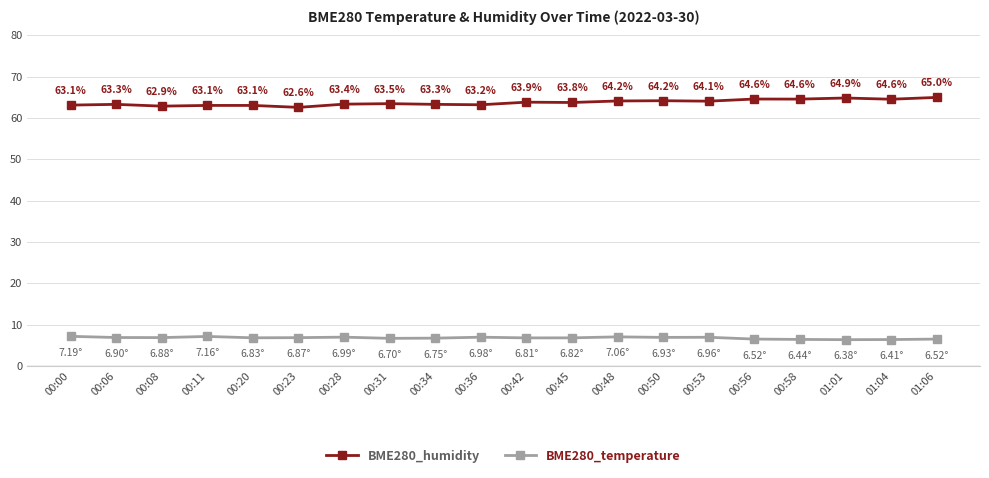

What are all the series names shown in the legend?

BME280_humidity, BME280_temperature